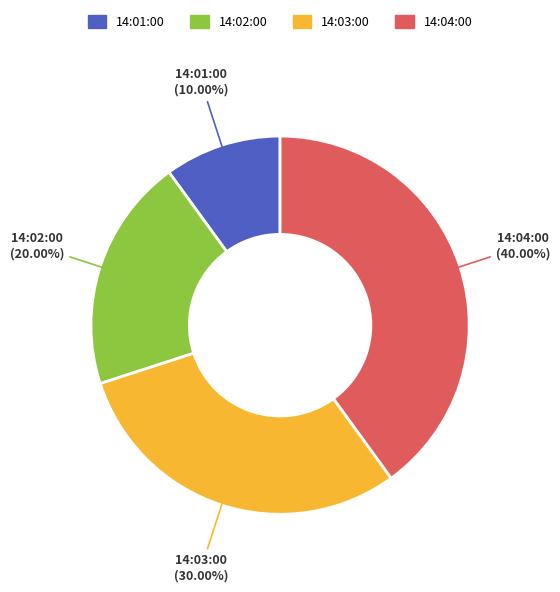

How many segments does this pie chart have?

4